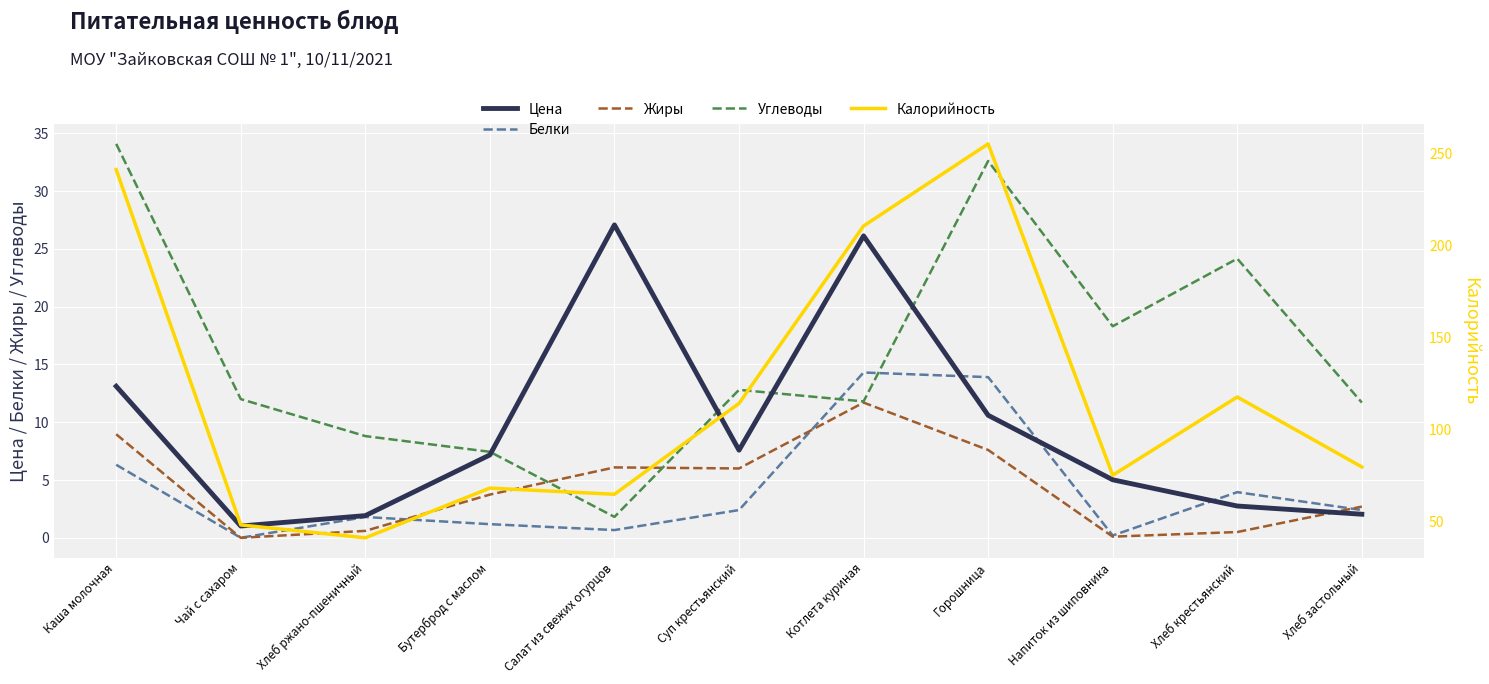

What is the maximum value shown in the chart?

255.0